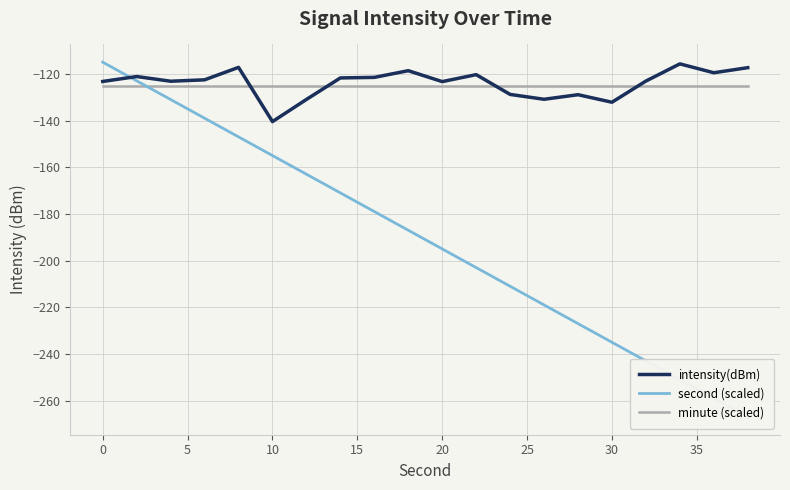

How many lines are shown in the chart?

3